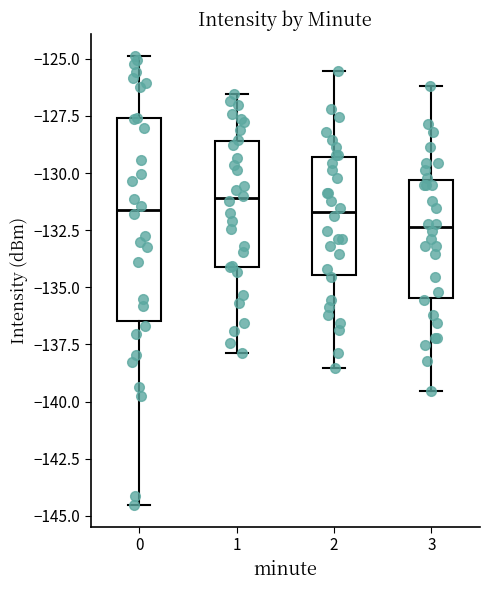

Reading left to right, read every box against the y-axis: the position of its median line, the range the box covers, and the ends of its whiskers. The values are not printed on the chart, so give them approximately, as read against the axis.

0: median -131.5, box -136.5 to -127.5, whiskers -144.5 to -125.0
1: median -131.0, box -134.0 to -128.5, whiskers -138.0 to -126.5
2: median -131.5, box -134.5 to -129.5, whiskers -138.5 to -125.5
3: median -132.5, box -135.5 to -130.5, whiskers -139.5 to -126.0